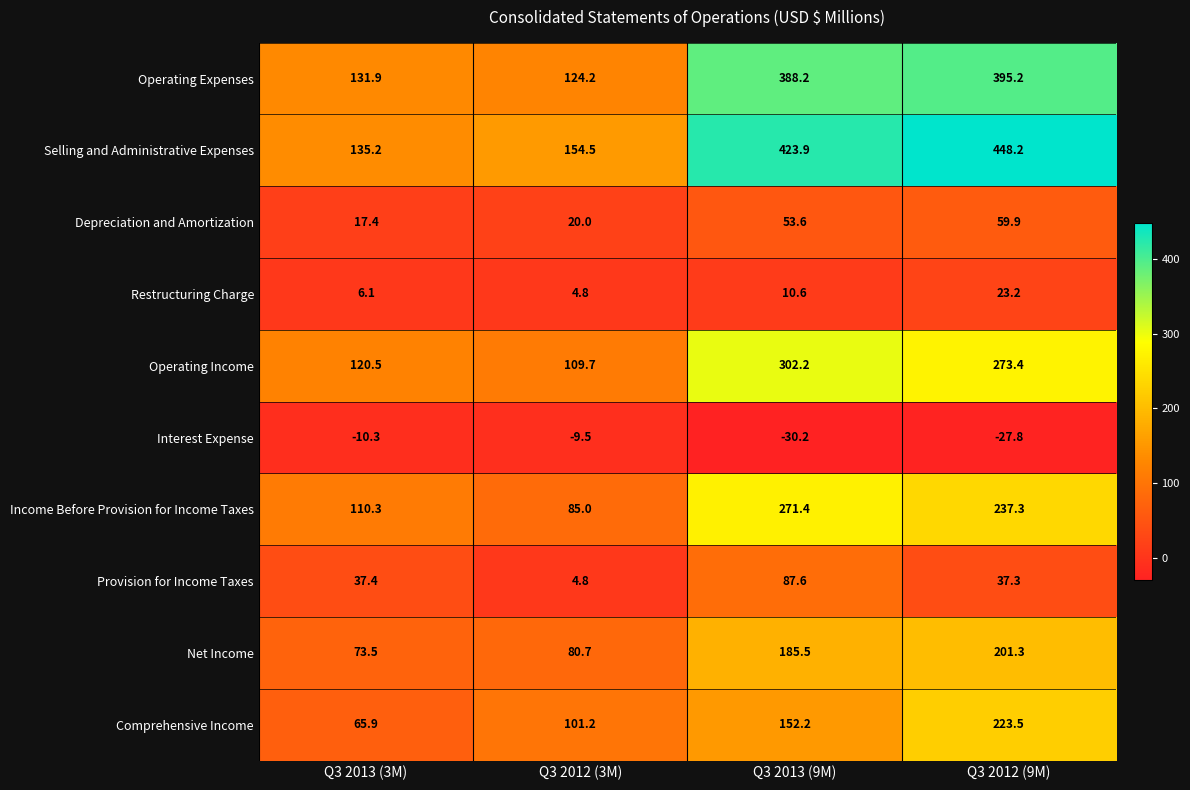

At which category does the chart reach its minimum across all series?

Q3 2013 (9M)